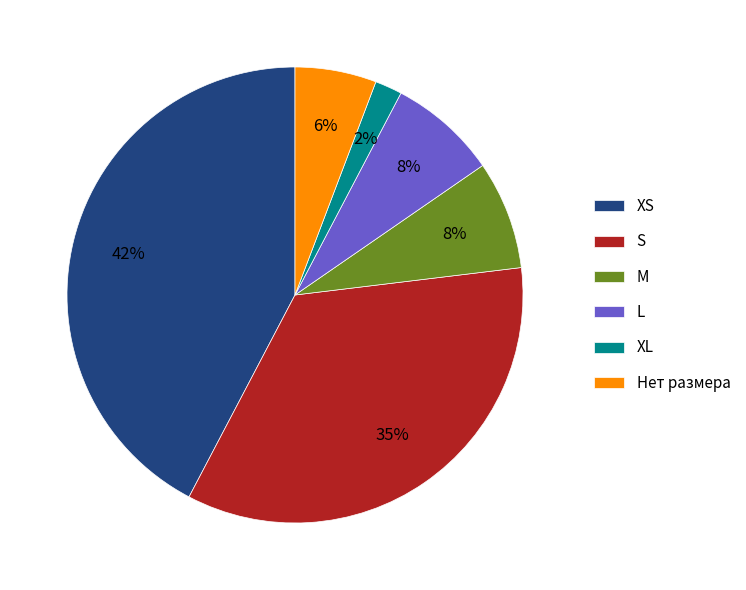

To the nearest percent, what is the difference between the largest and smallest slice percentages?

40%